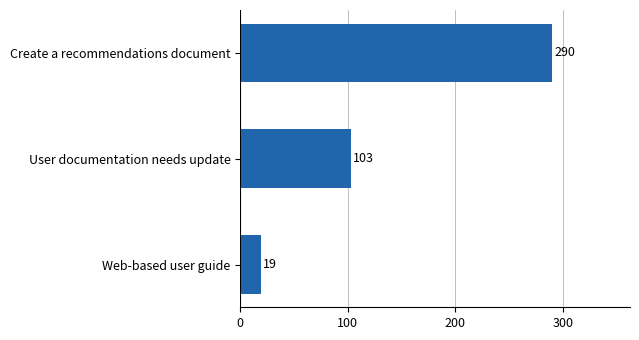

List the labels in order of value, smallest first.

Web-based user guide, User documentation needs update, Create a recommendations document